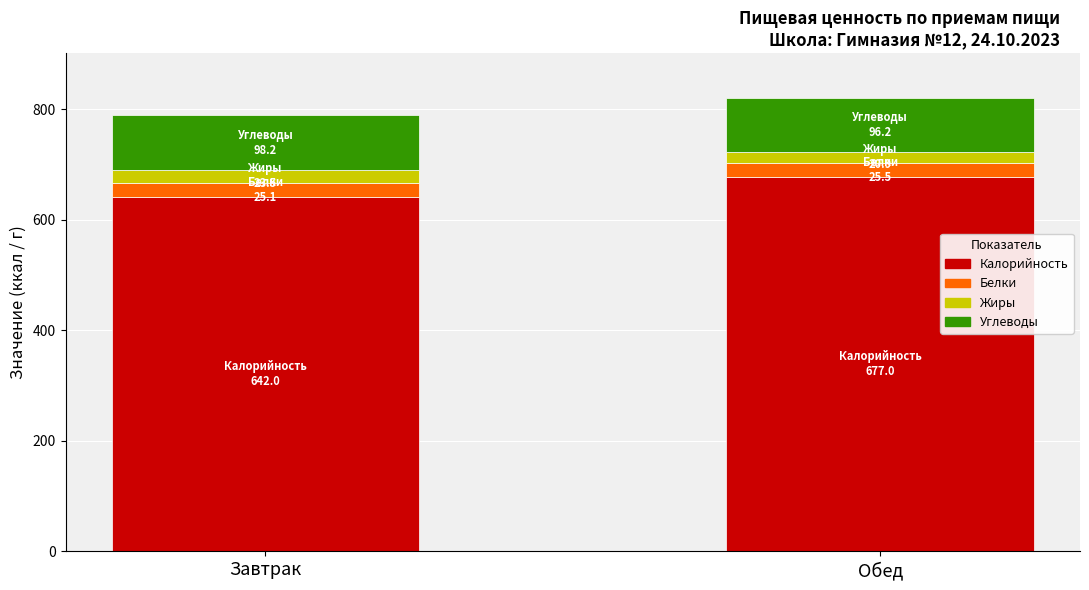

What is the total value across all series at Обед?

819.7